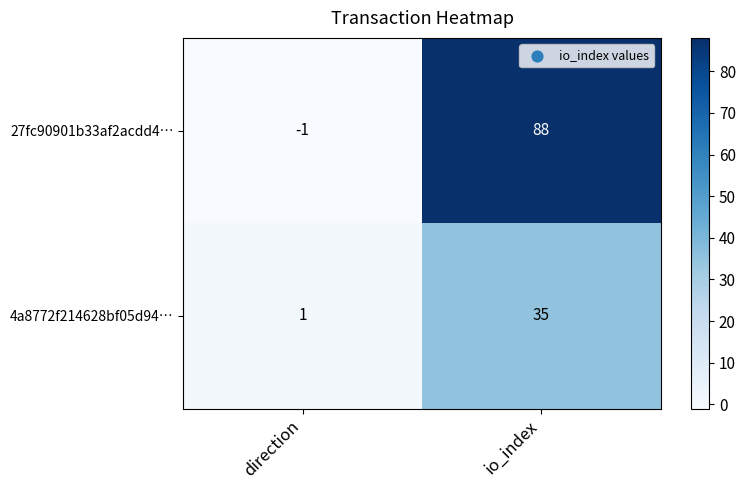

Rank the series at io_index from highest to lowest value.

27fc90901b33af2acdd4…, 4a8772f214628bf05d94…